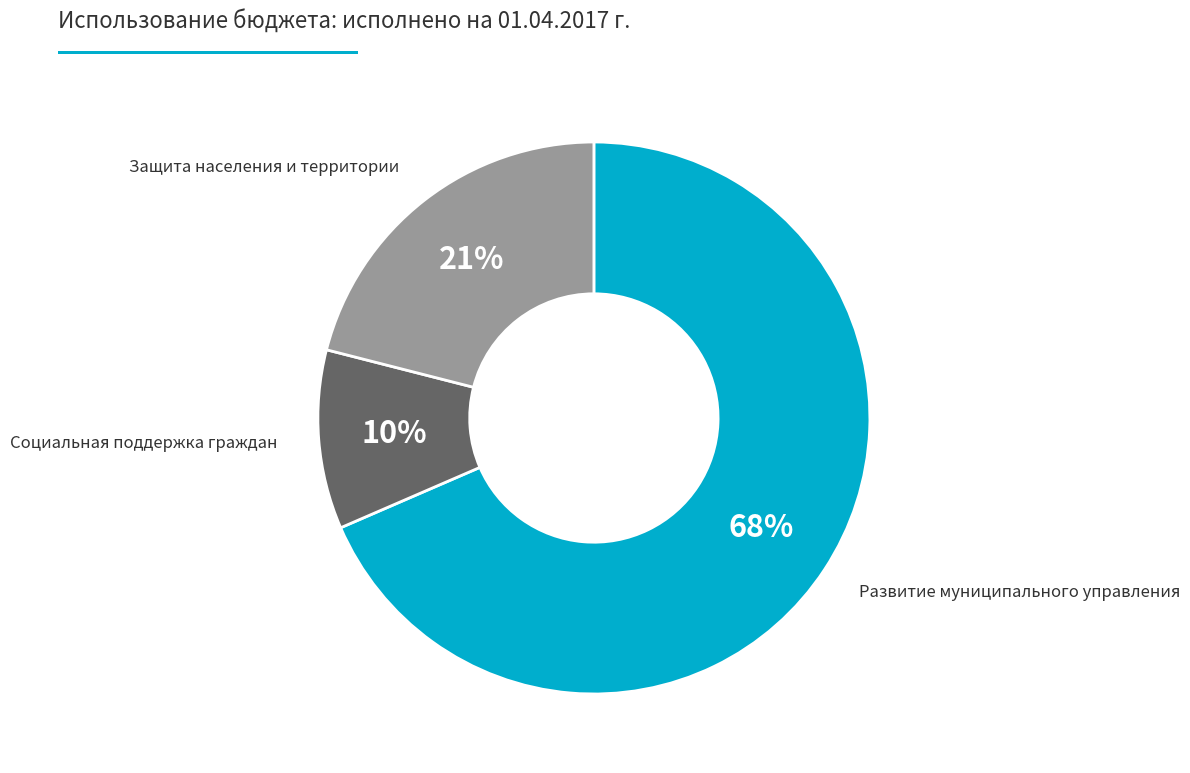

Between Защита населения и территории and Социальная поддержка граждан, which is larger?

Защита населения и территории